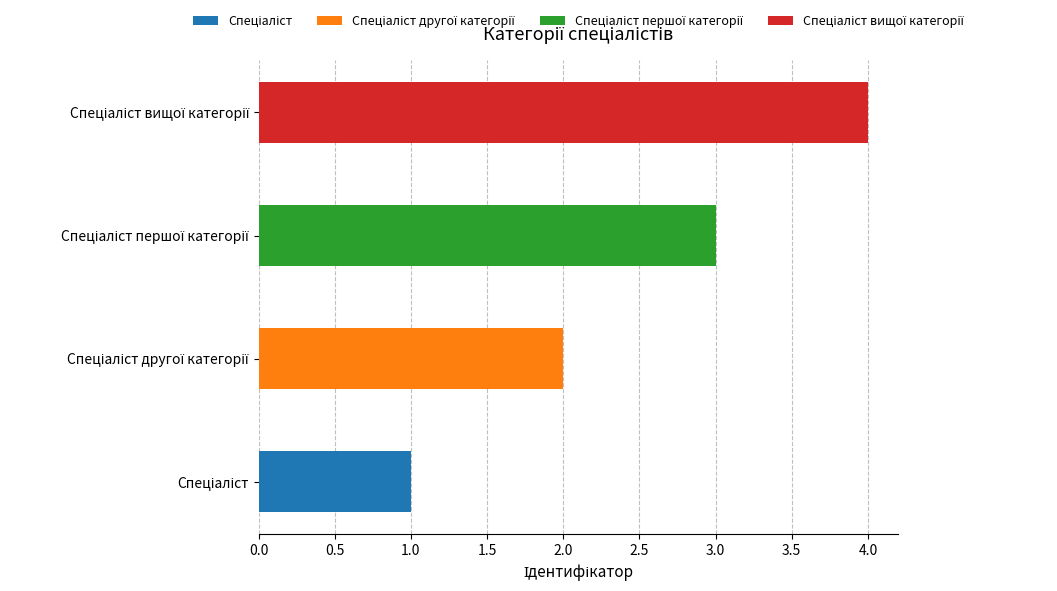

How many distinct data groups are displayed?

4